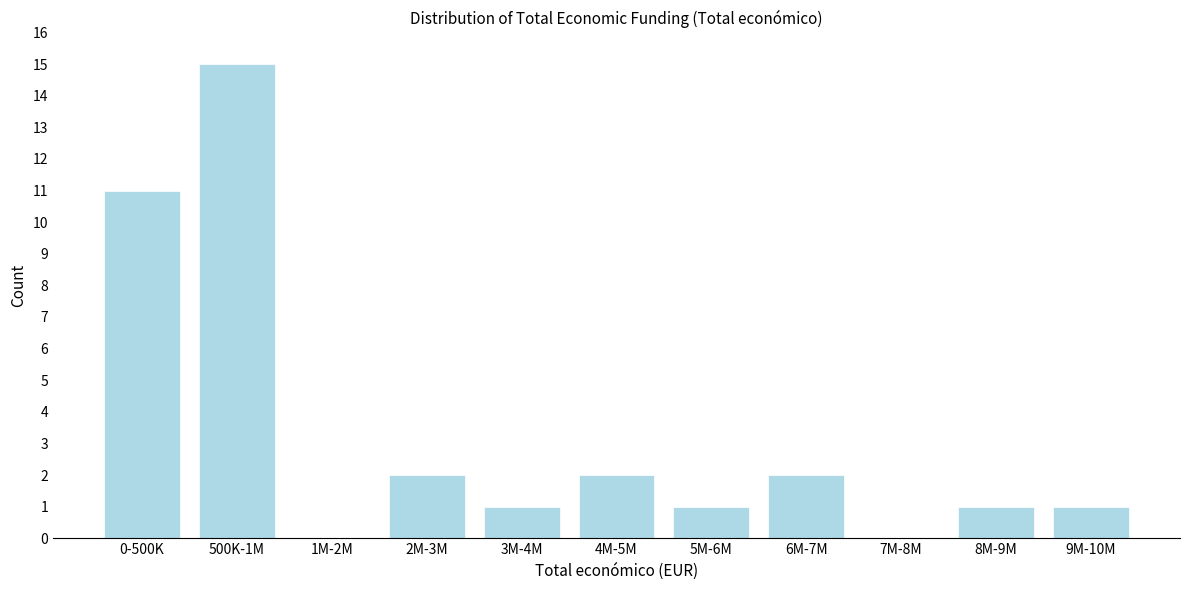

Reading left to right, transcribe all the data shown in this chart.

0-500K=11	500K-1M=15	1M-2M=0	2M-3M=2	3M-4M=1	4M-5M=2	5M-6M=1	6M-7M=2	7M-8M=0	8M-9M=1	9M-10M=1